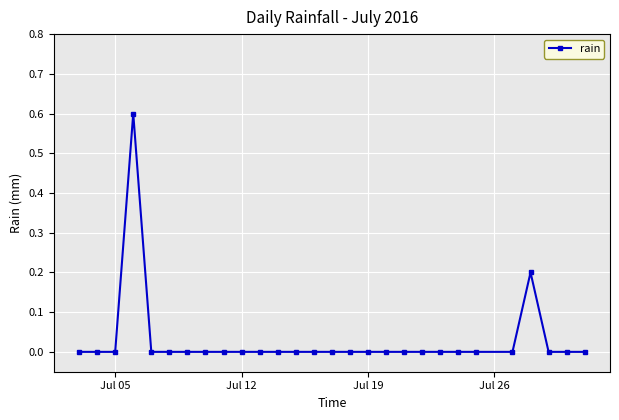

Reading left to right, extract all data points from this chart.

0.0	0.0	0.0	0.6	0.0	0.0	0.0	0.0	0.0	0.0	0.0	0.0	0.0	0.0	0.0	0.0	0.0	0.0	0.0	0.0	0.0	0.0	0.0	0.0	0.2	0.0	0.0	0.0